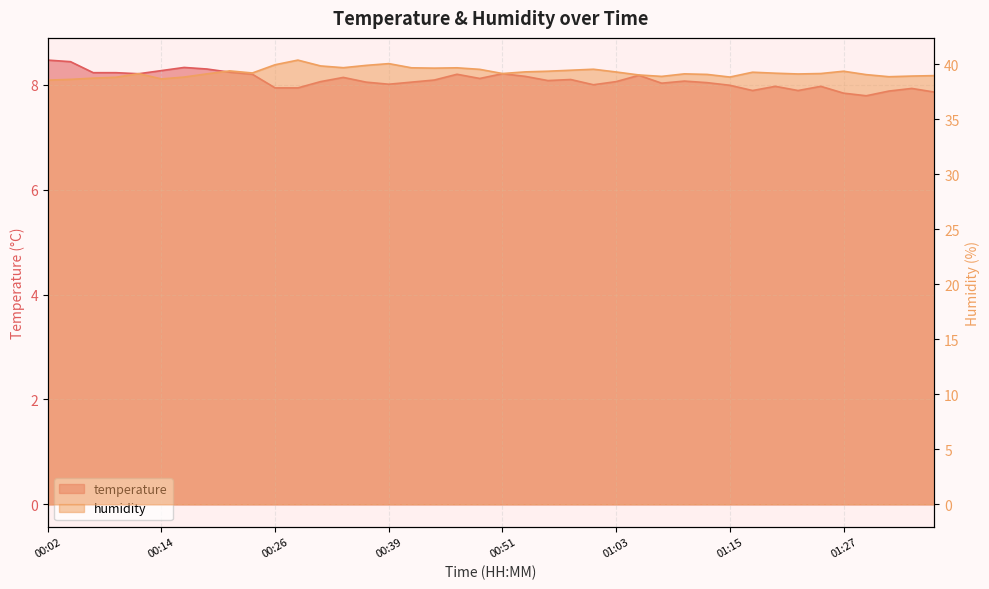

The humidity series shows 60.6 at 00:14. True or false?

False